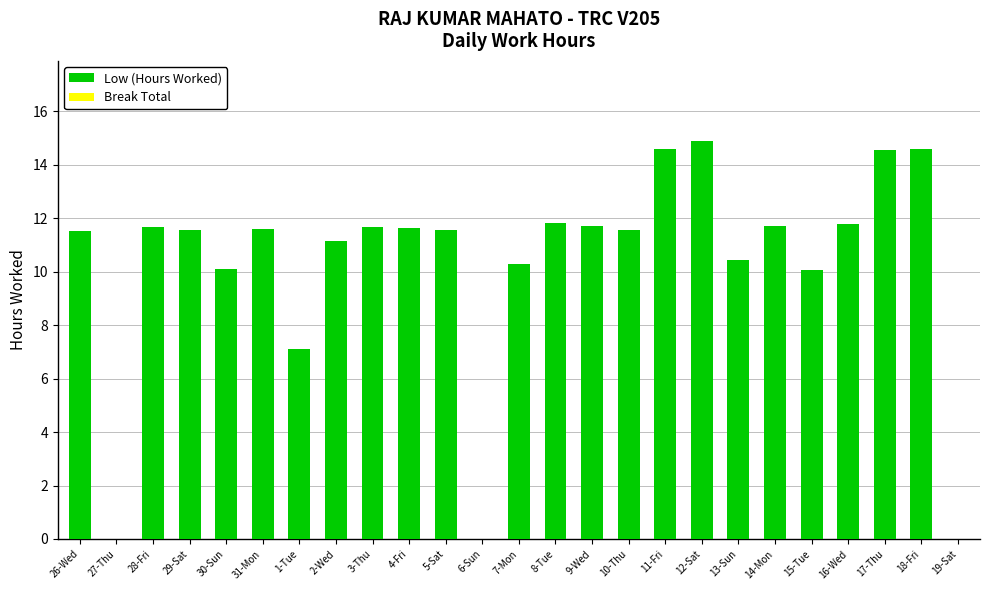

What is the ratio of the value at 8-Tue to the value at 3-Thu?

1.0